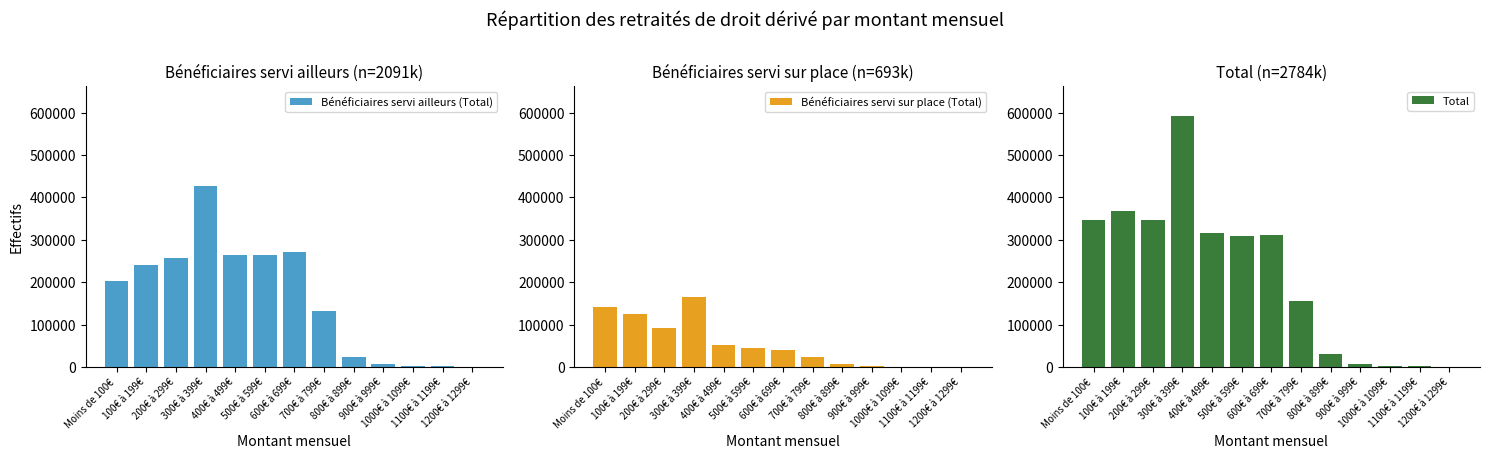

What position from the left is 800€ à 899€?

9